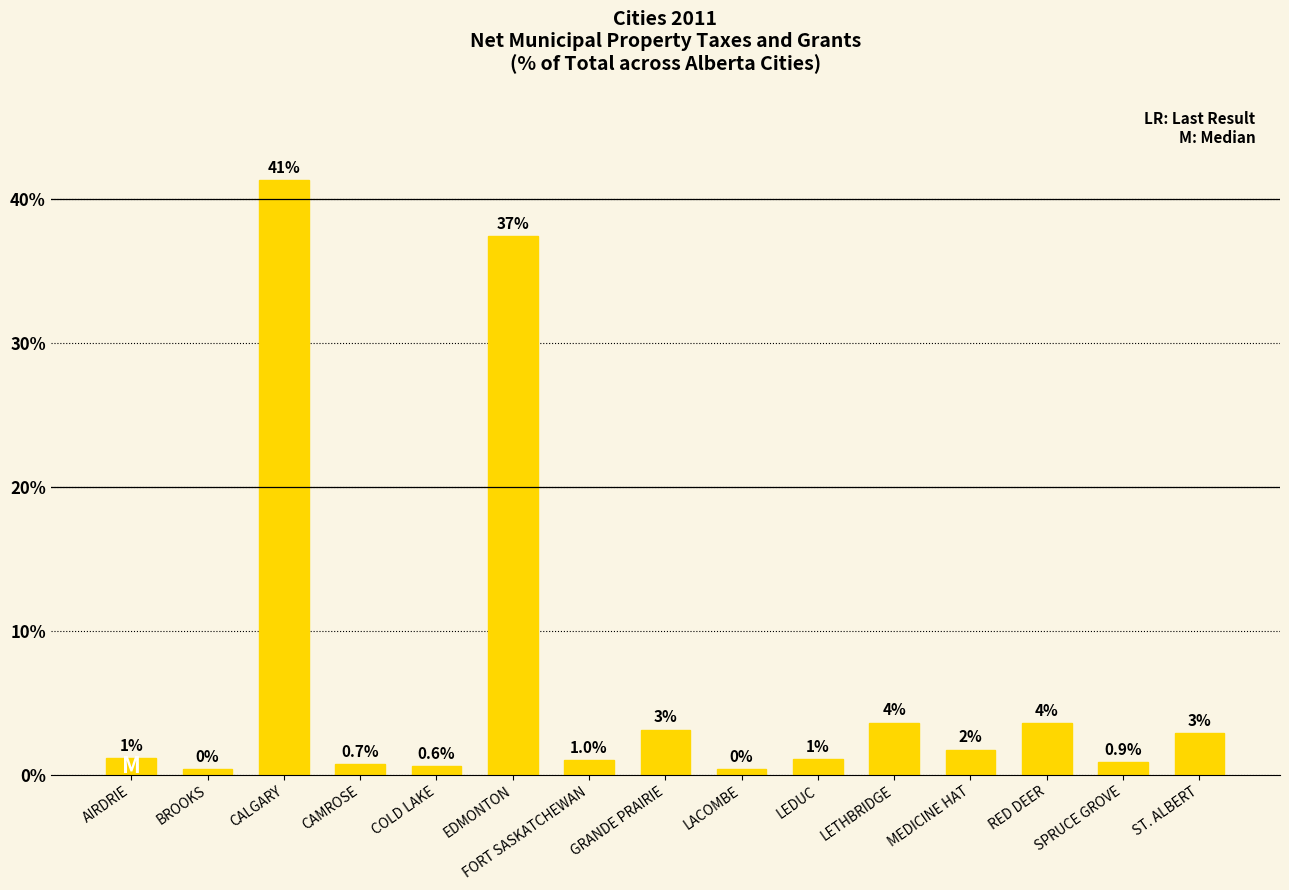

Are the bars horizontal?

No